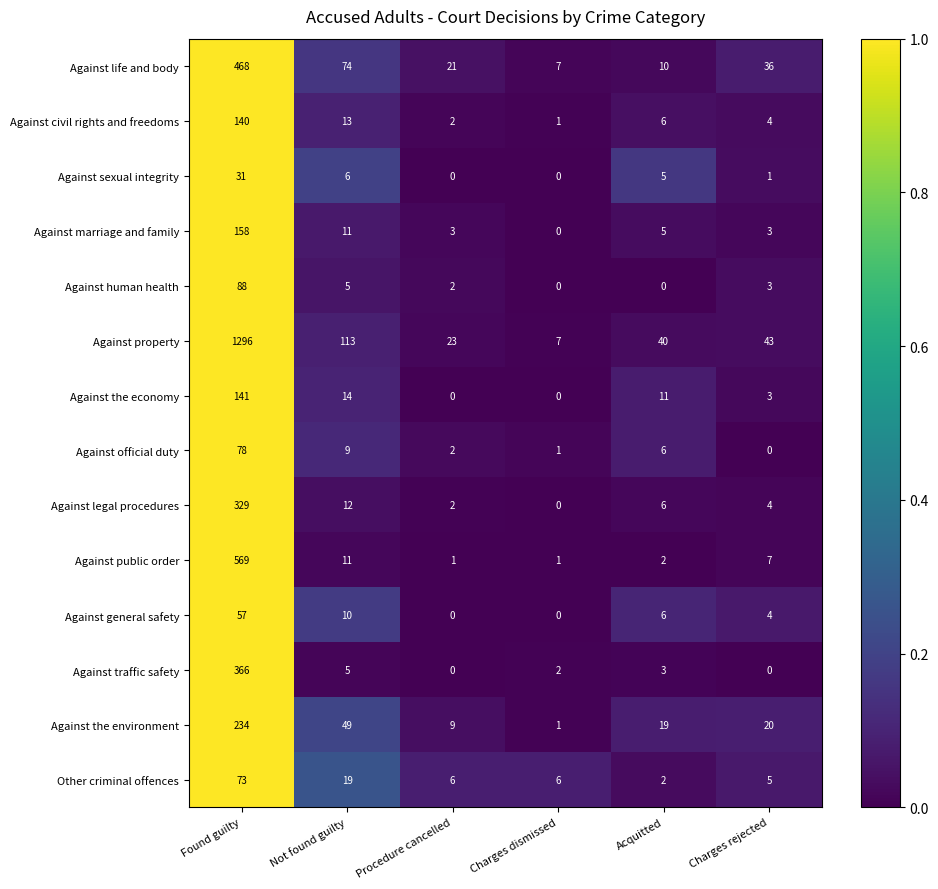

What is the total value across all series at Charges rejected?

133